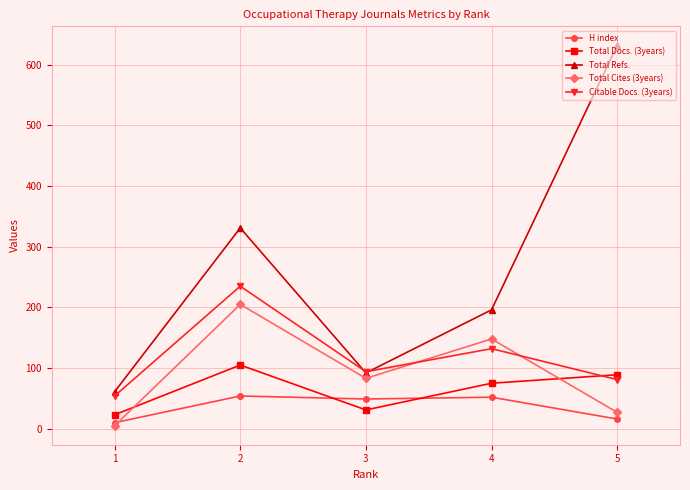

What is the value of the Citable Docs. (3years) point at the 2nd from the left?

235